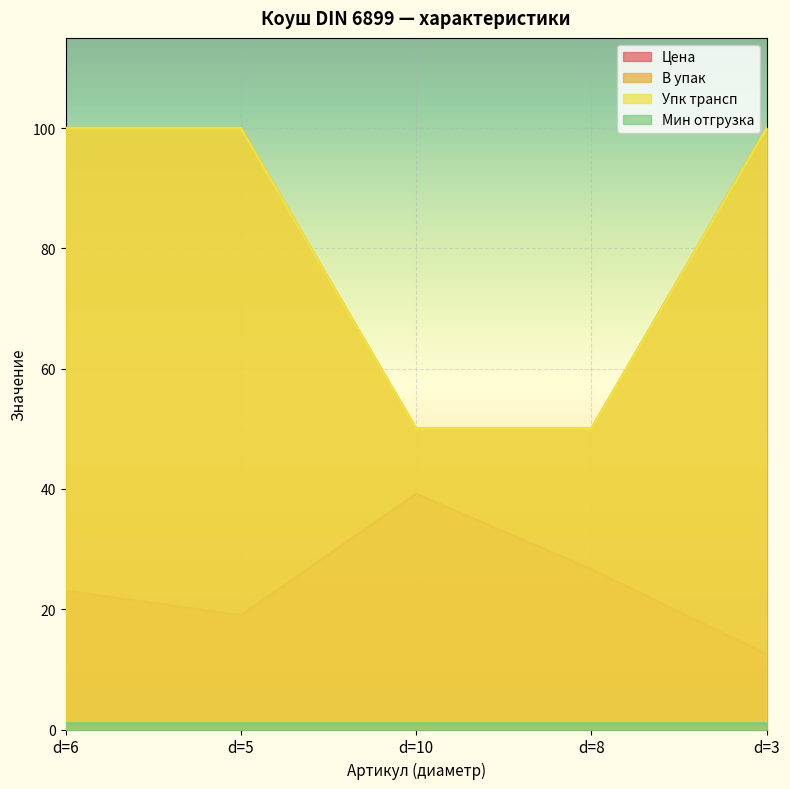

True or false: В упак has a value of 24.7 at d=8.

False